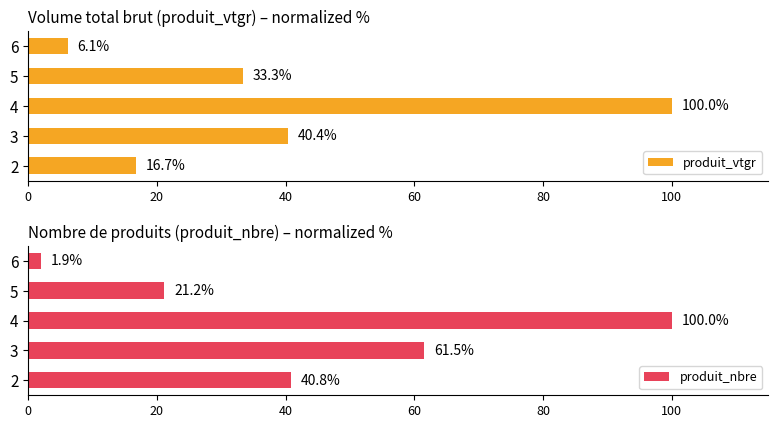

Rank the series by their maximum value, from highest to lowest.

produit_vtgr, produit_nbre